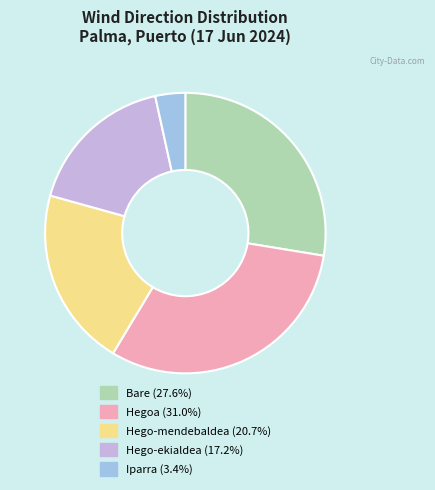

Is it true that Hego-mendebaldea is 21% of the pie?

True